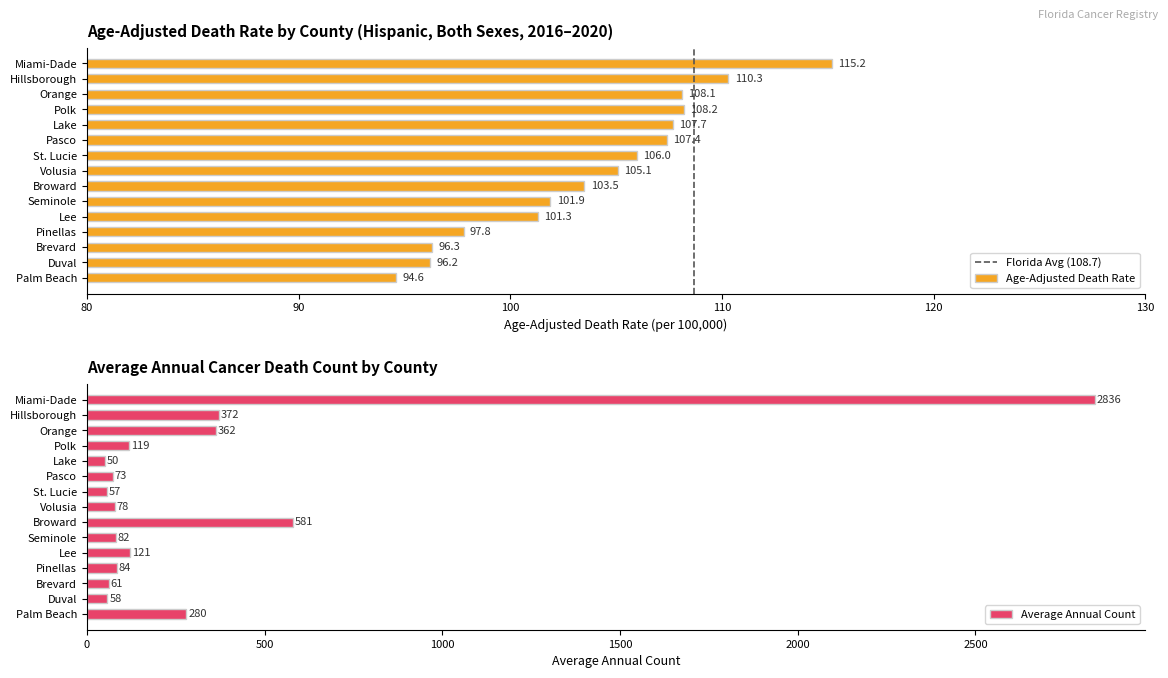

What is the difference between the second highest and minimum values in the Average Annual Count (scaled) series?

531.0